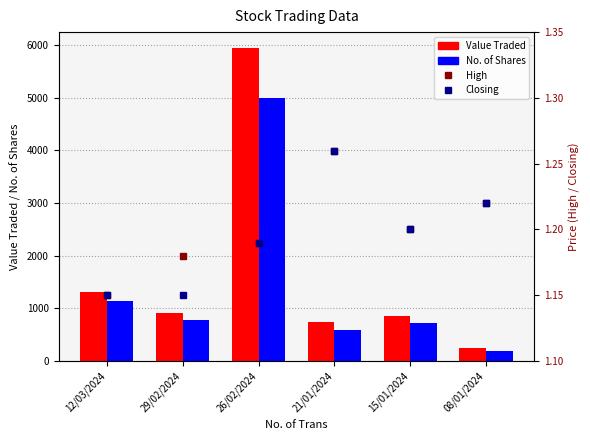

Count the number of categories in the chart.

6